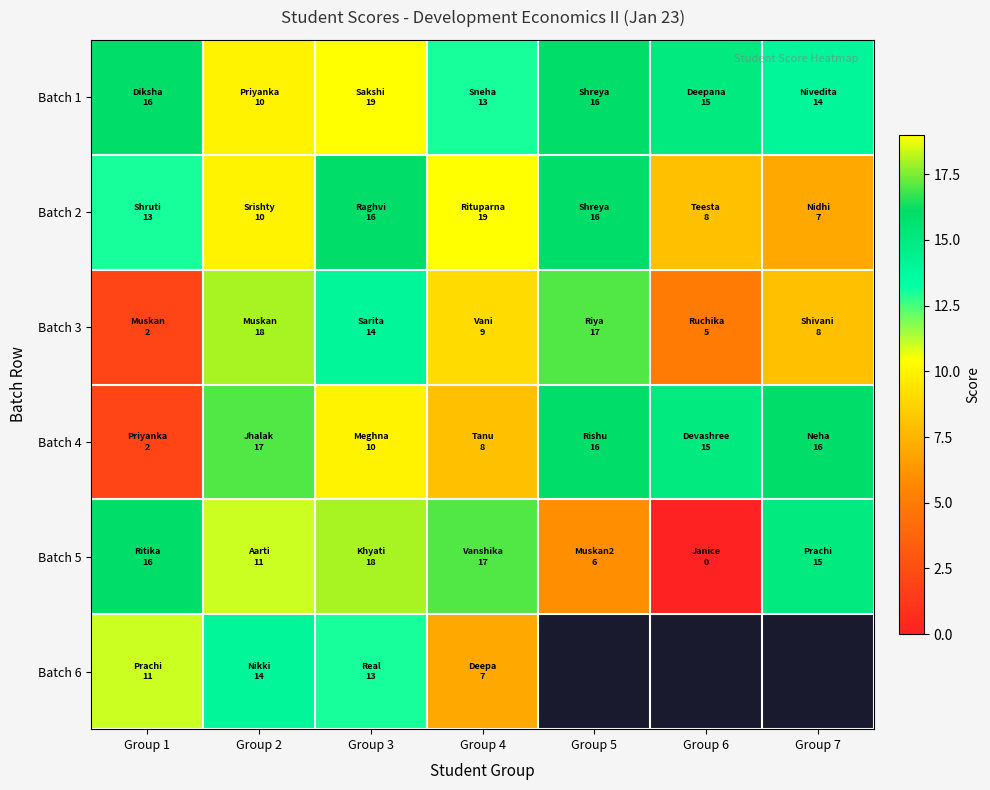

Where does the Batch 5 series first go above 15?

Group 1